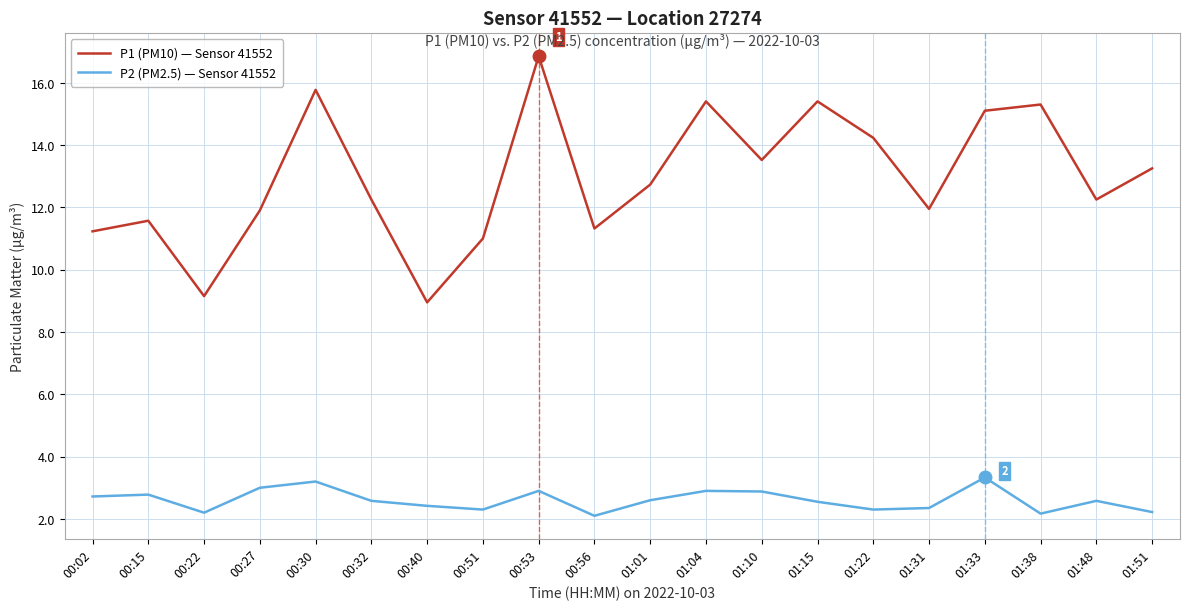

At which category is the sum across all series the highest?

00:53